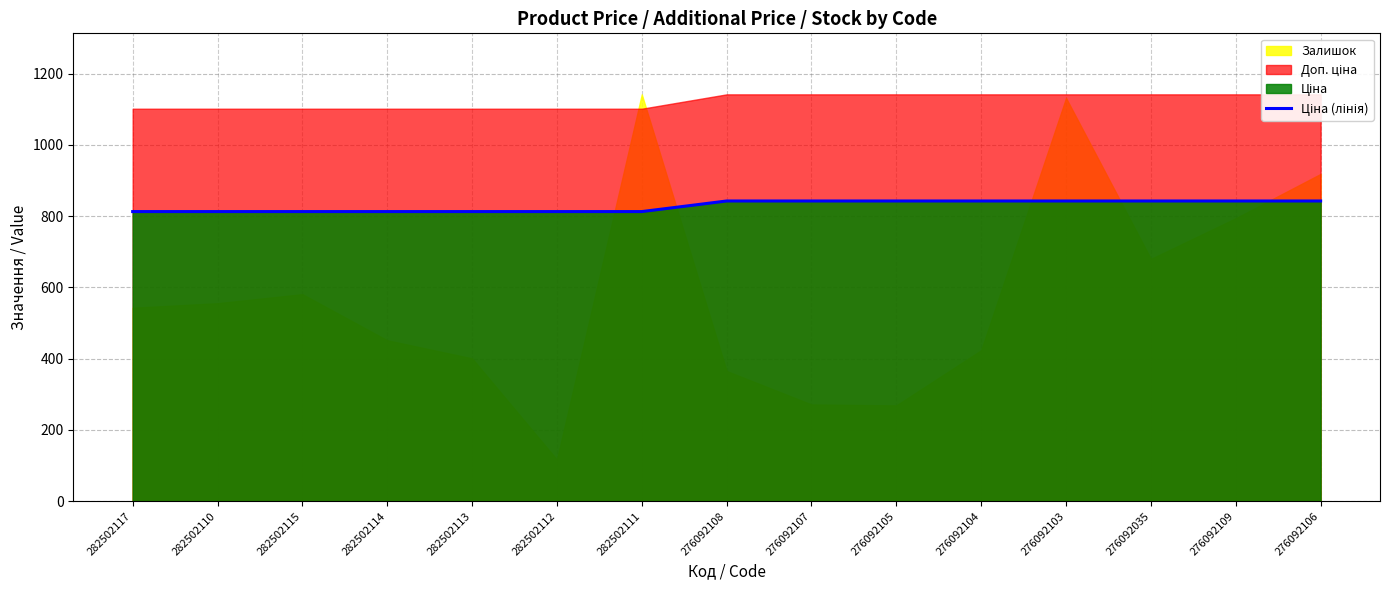

How many data points are less than 842?

7